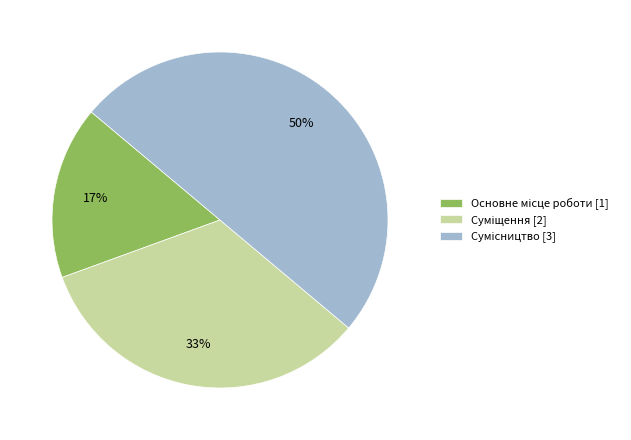

To the nearest percent, what is the average slice percentage?

33%